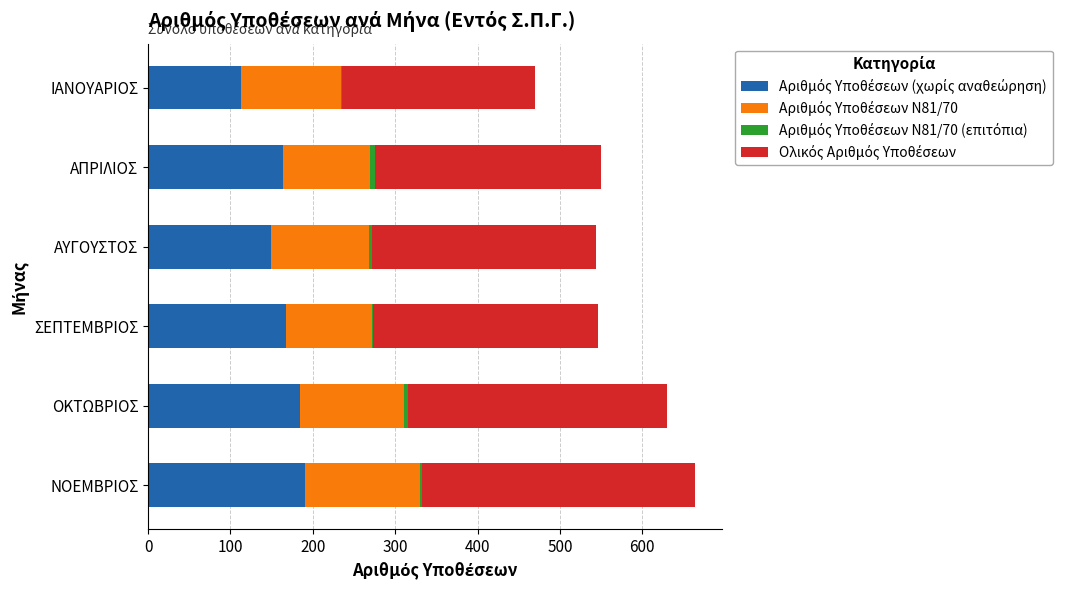

List the series in order of their peak value, highest first.

Ολικός Αριθμός Υποθέσεων, Αριθμός Υποθέσεων (χωρίς αναθεώρηση), Αριθμός Υποθέσεων Ν81/70, Αριθμός Υποθέσεων Ν81/70 (επιτόπια)